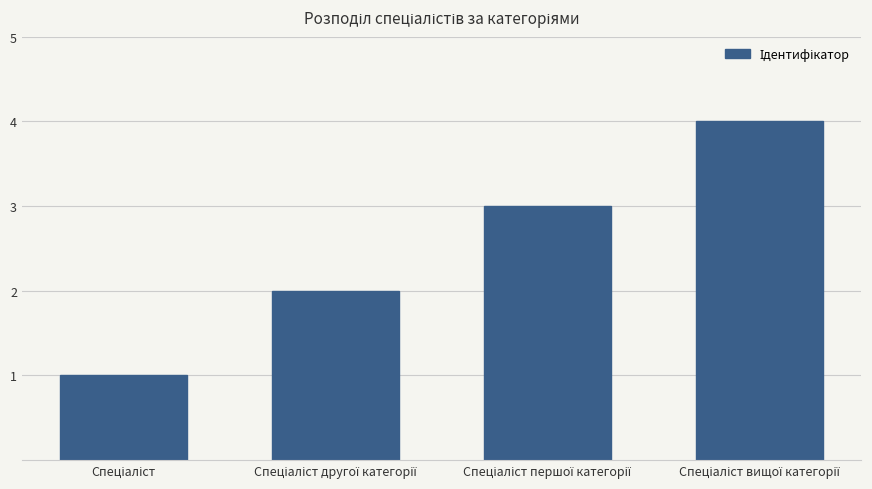

What is the greatest value displayed?

4